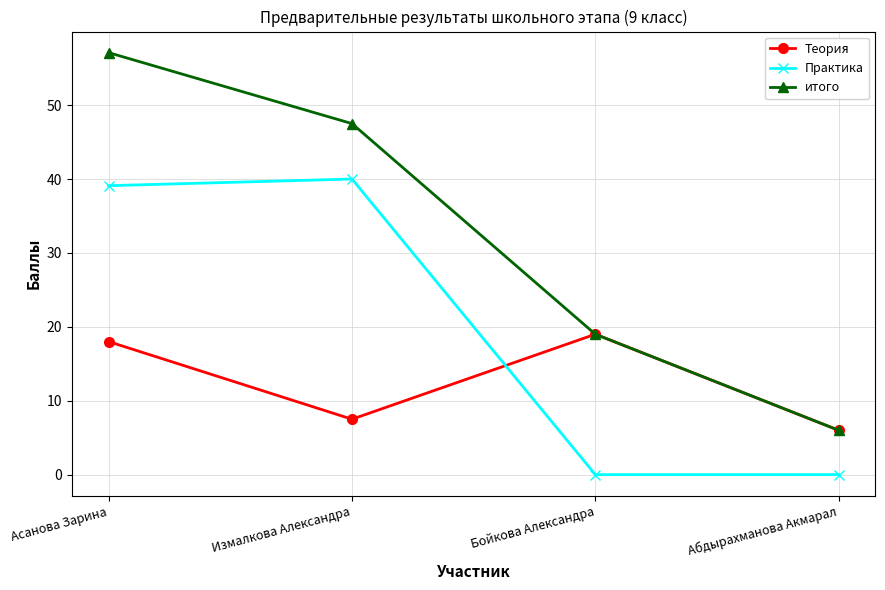

True or false: Практика and Теория intersect in this chart.

True